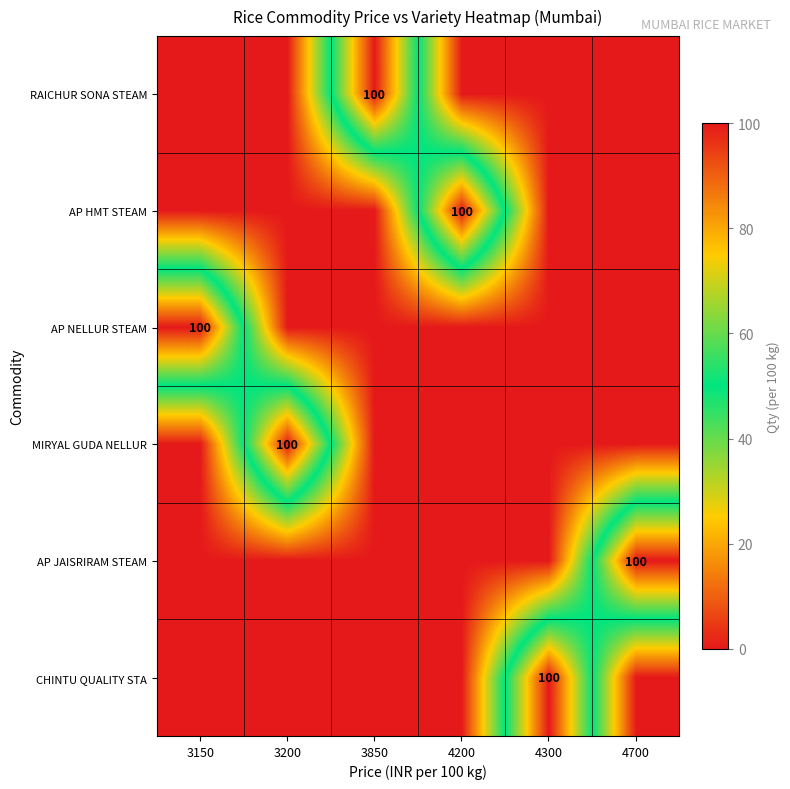

Which category has the lowest value across all series?

3150